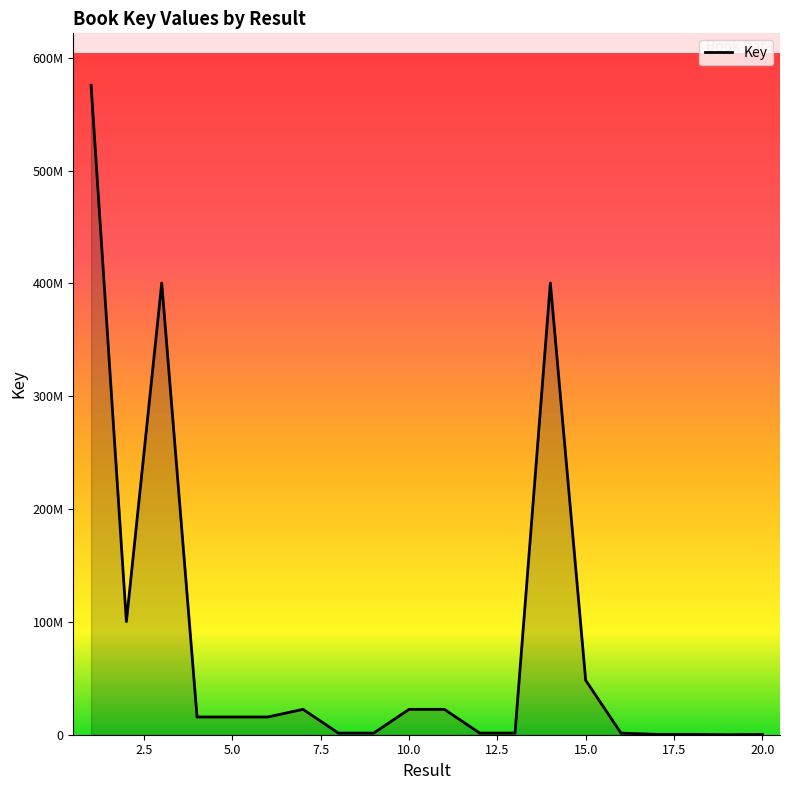

Reading left to right, list all the values displayed in this chart.

1=575549979	2=100274529	3=400294867	4=15718042	5=15718159	6=15718774	7=22481977	8=1438628	9=1438639	10=22483047	11=22481733	12=1438632	13=1438621	14=400293168	15=48218101	16=1438599	17=335869	18=335861	19=6177	20=335859